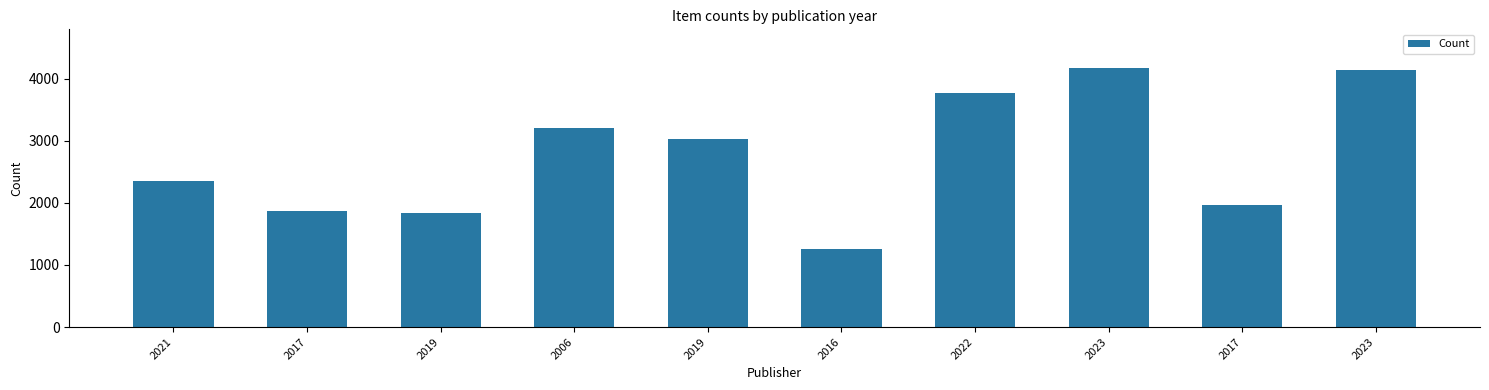

Are the bars horizontal?

No